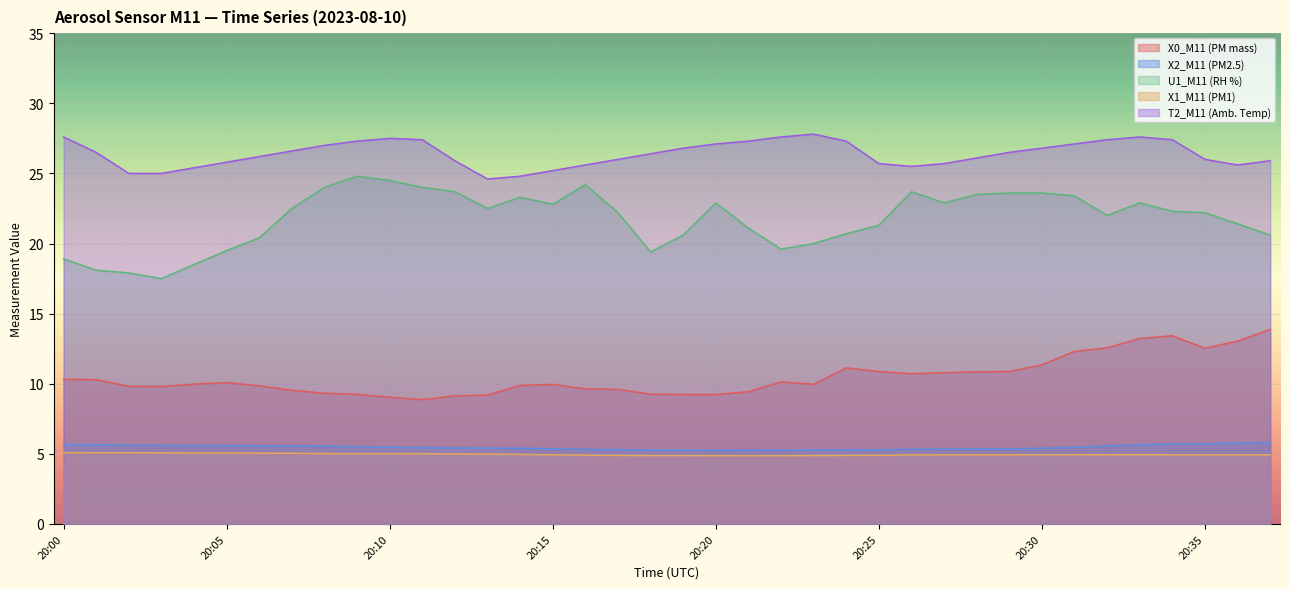

Which category has the highest value in the T2_M11 (Amb. Temp) series?

20:23